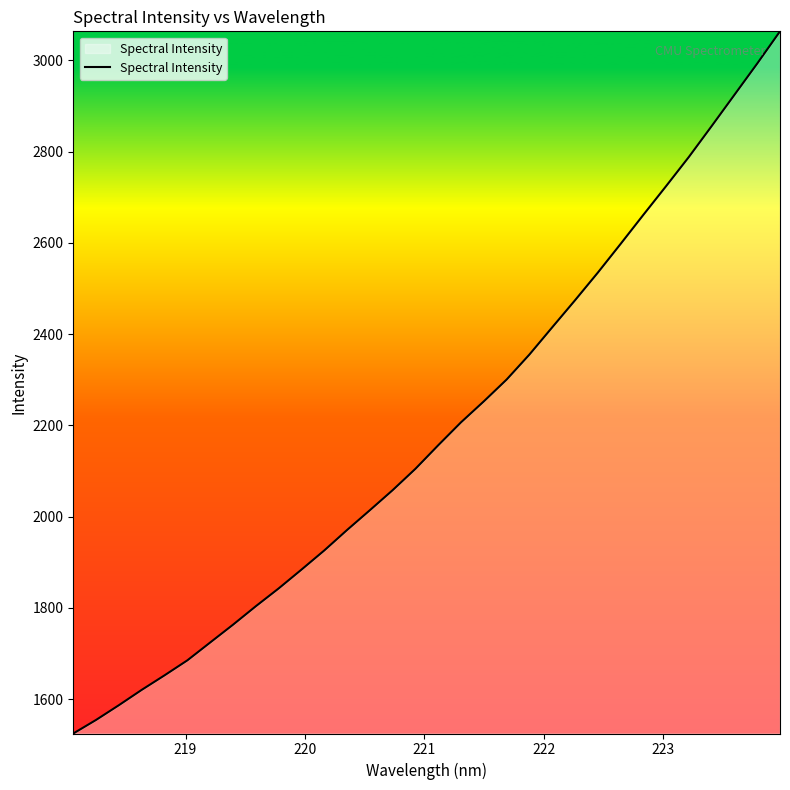

What is the difference between the maximum and minimum values?

1539.0